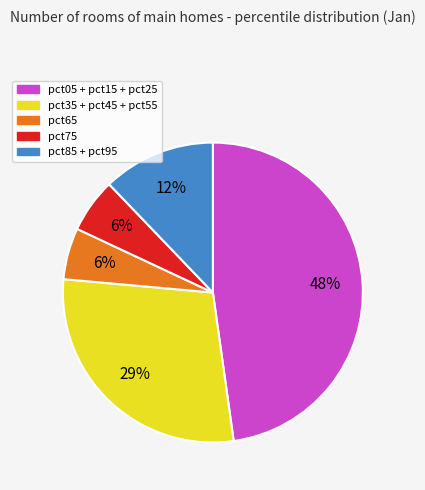

Is there any slice that represents more than half of the pie?

No